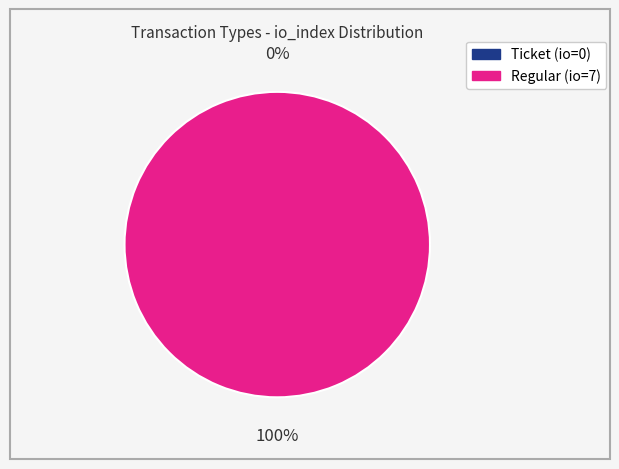

Count the number of slices in the pie.

2